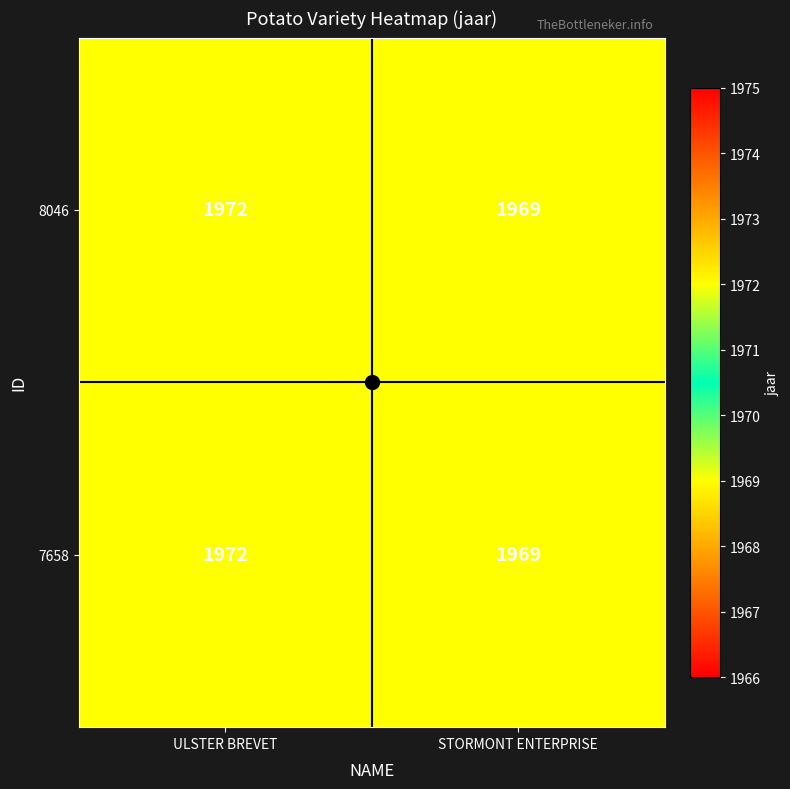

True or false: 8046 has a value of 1972 at ULSTER BREVET.

True